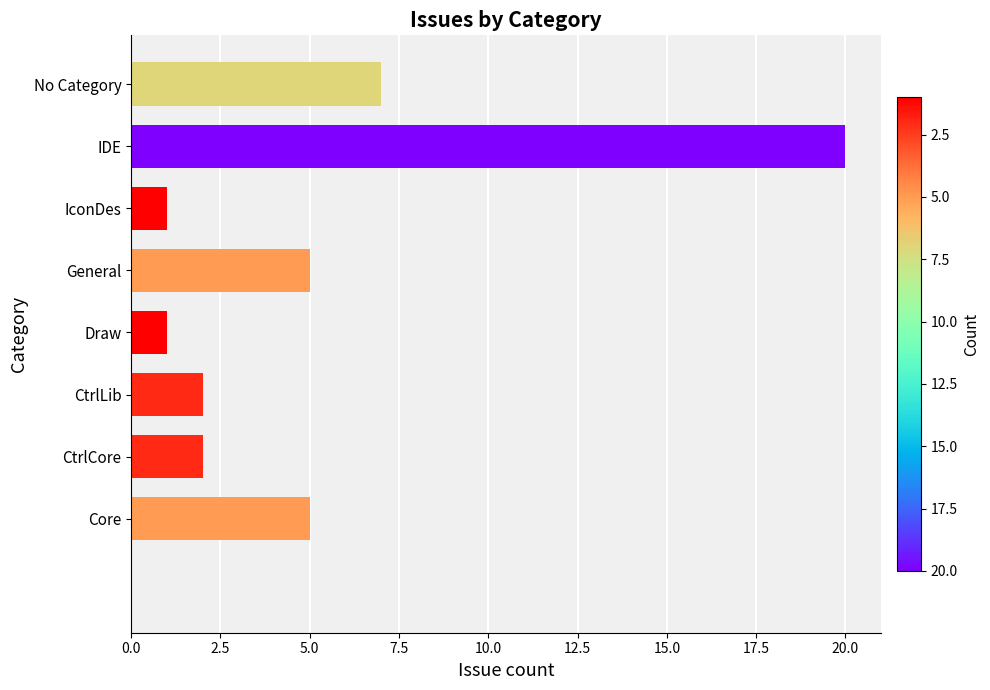

Where is the data nearest to the value 10?

No Category